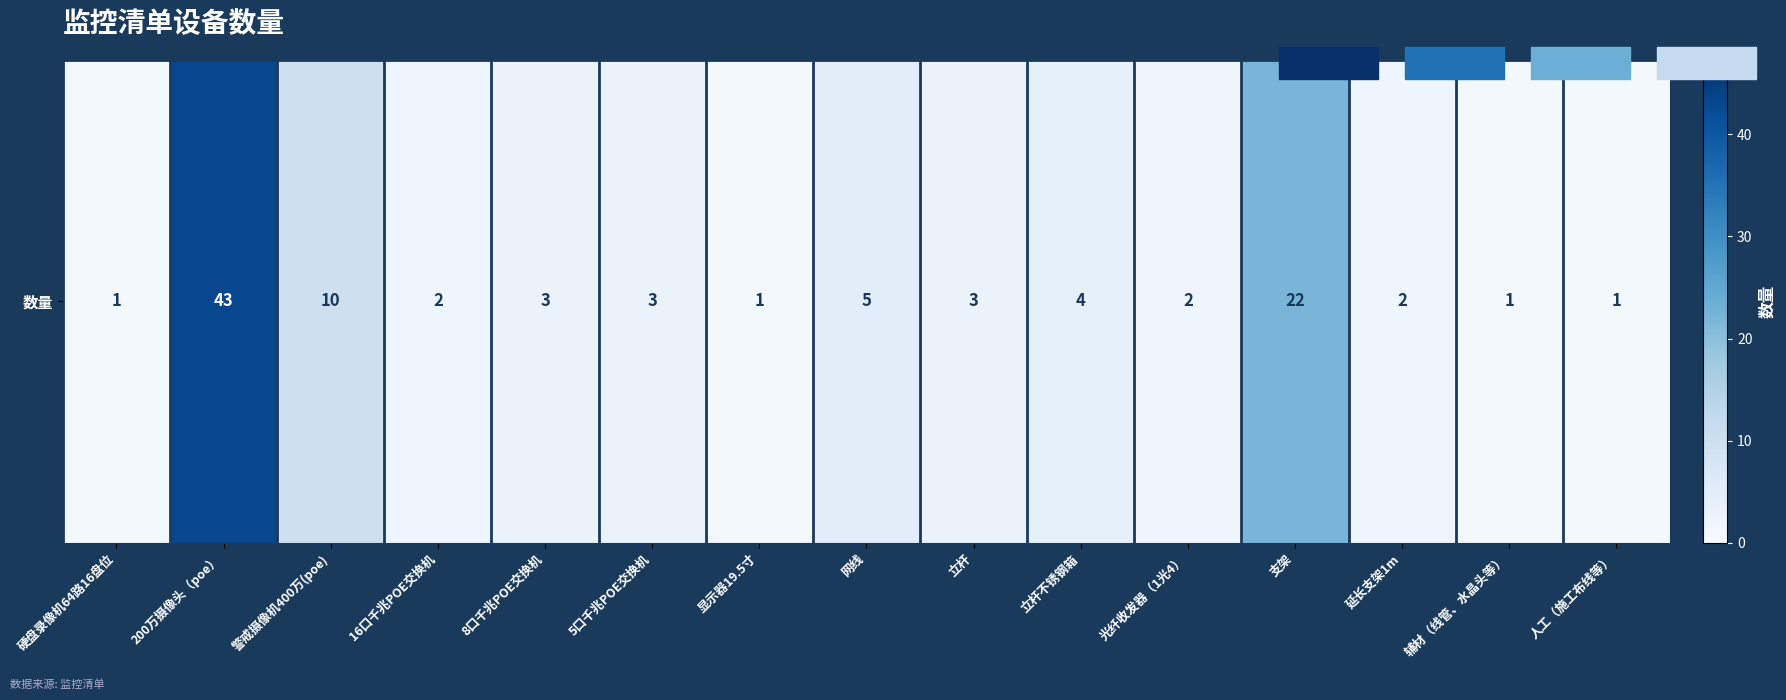

Count the number of data series in this chart.

1